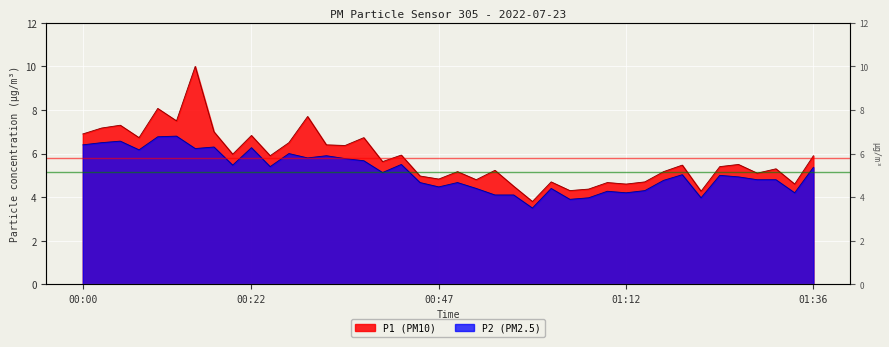

List the series in order of their overall mean, highest first.

P1, P2